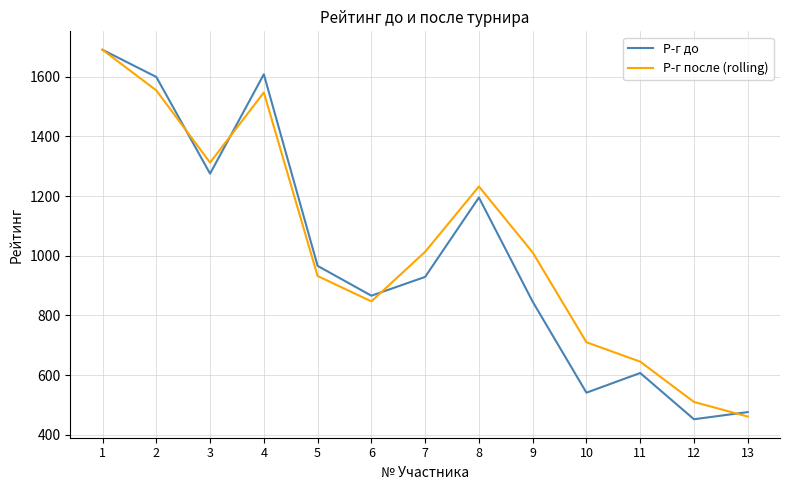

The Р-г после (rolling) series shows 2990 at 1. True or false?

False